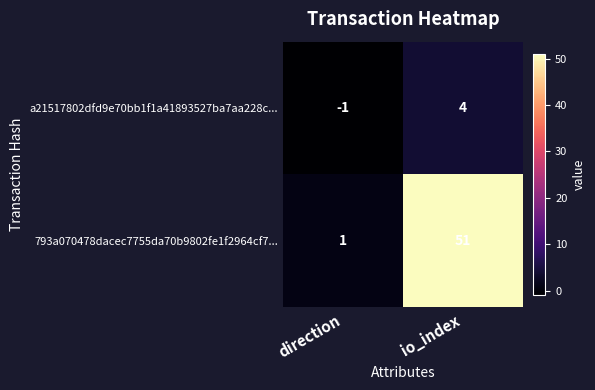

List the series in order of their overall mean, highest first.

793a070478dacec7755da70b9802fe1f2964cf7..., a21517802dfd9e70bb1f1a41893527ba7aa228c...